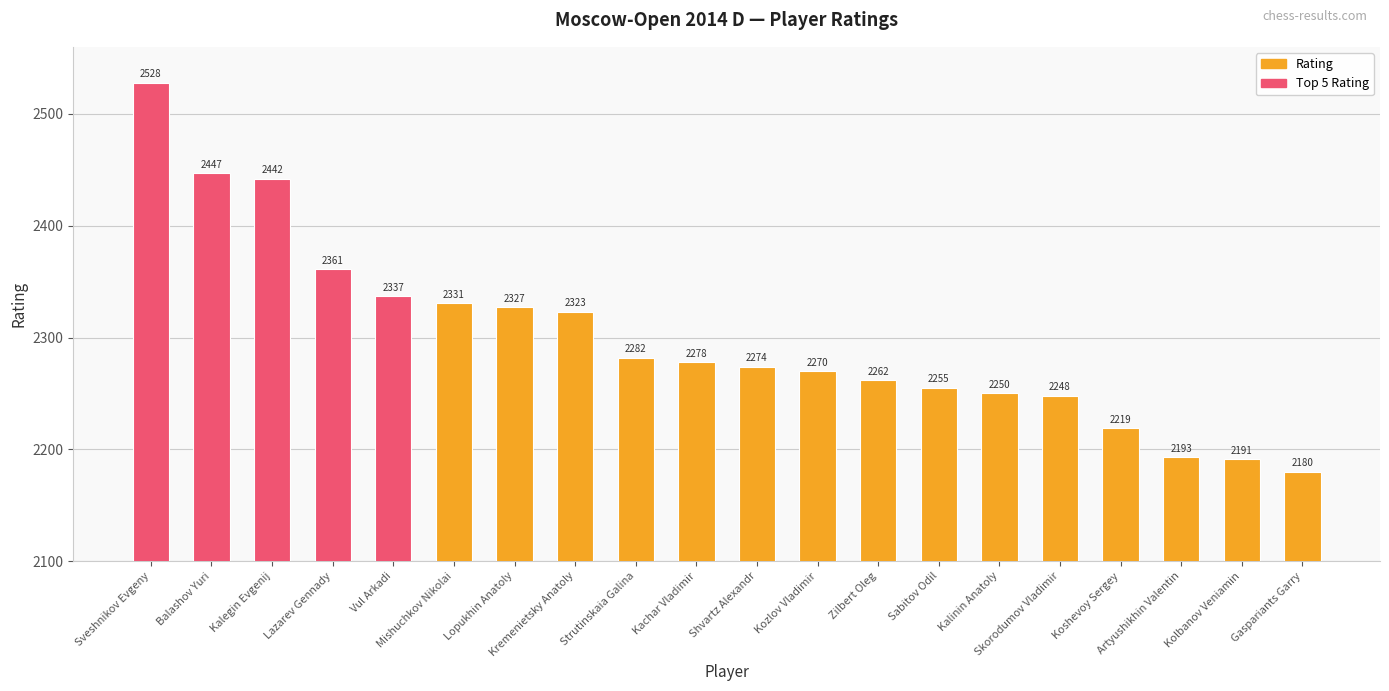

At which label does the data first exceed 2278?

Sveshnikov Evgeny